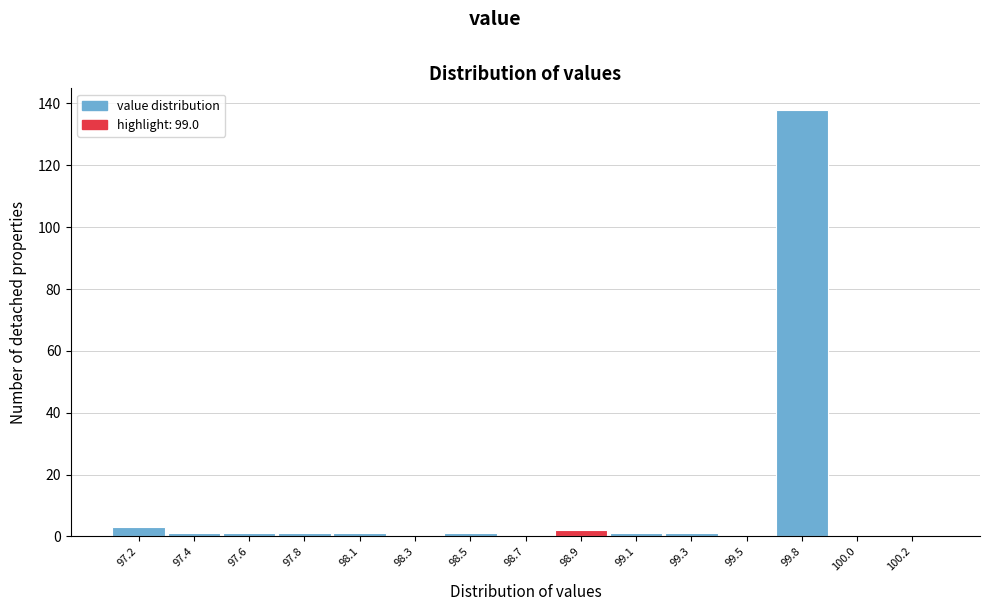

Reading left to right, transcribe all the data shown in this chart.

97.2=3	97.4=1	97.6=1	97.8=1	98.1=1	98.3=0	98.5=1	98.7=0	98.9=2	99.1=1	99.3=1	99.5=0	99.8=138	100.0=0	100.2=0